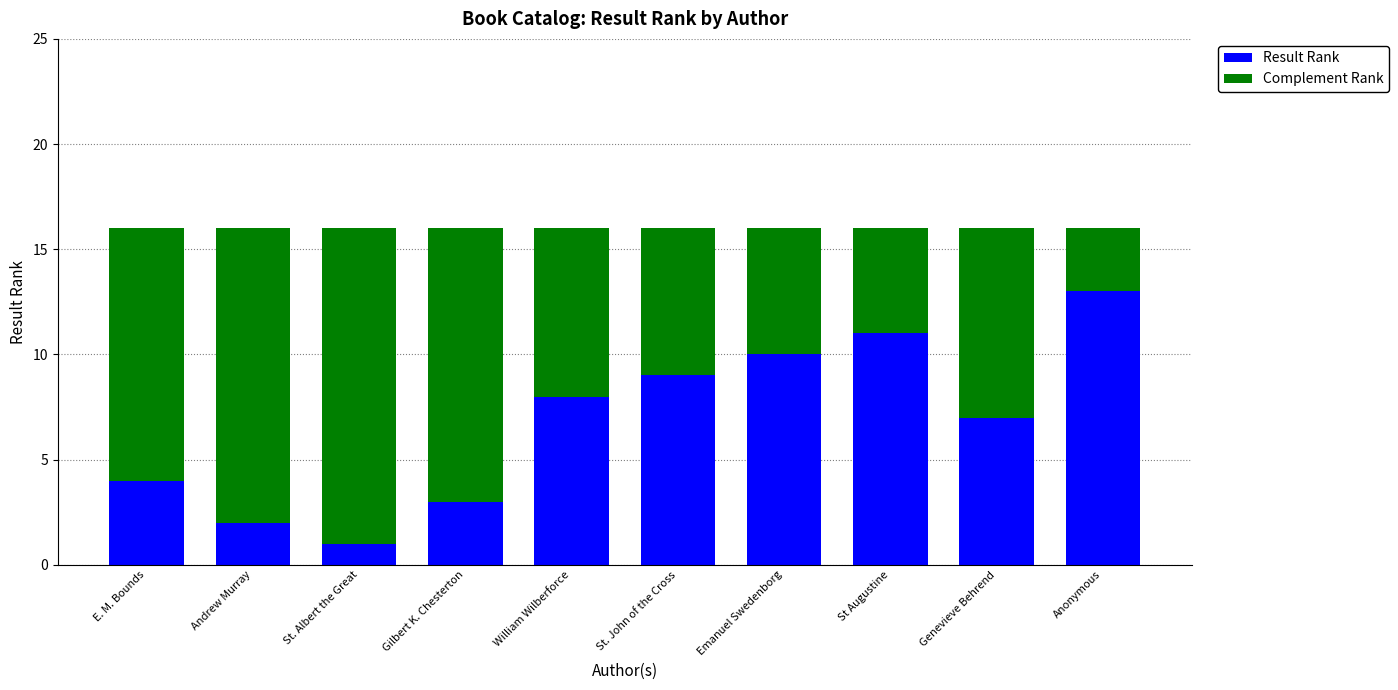

What is the average value of the Result Rank series?

7